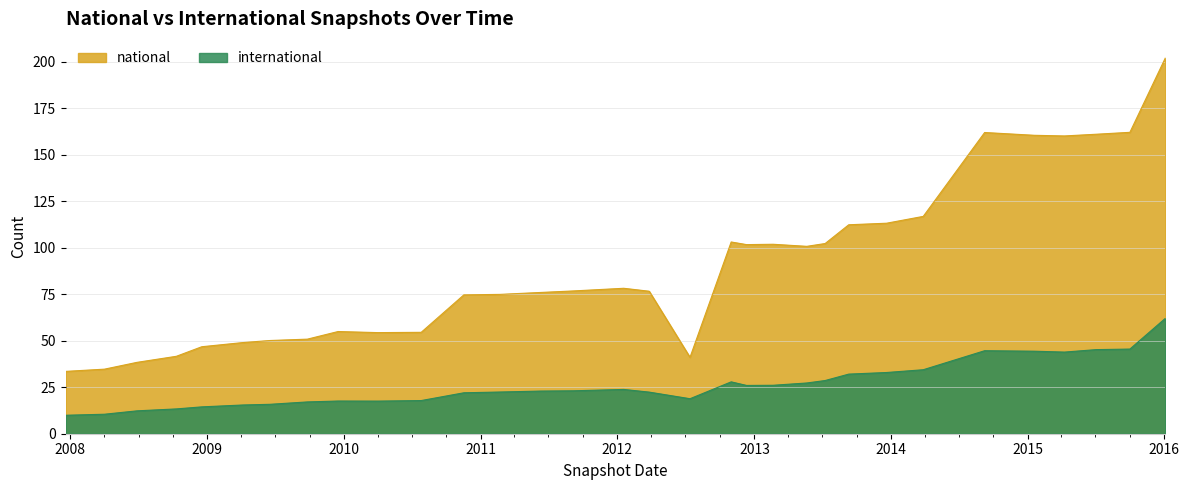

Rank the series at 2008-06-27 from highest to lowest value.

national, international